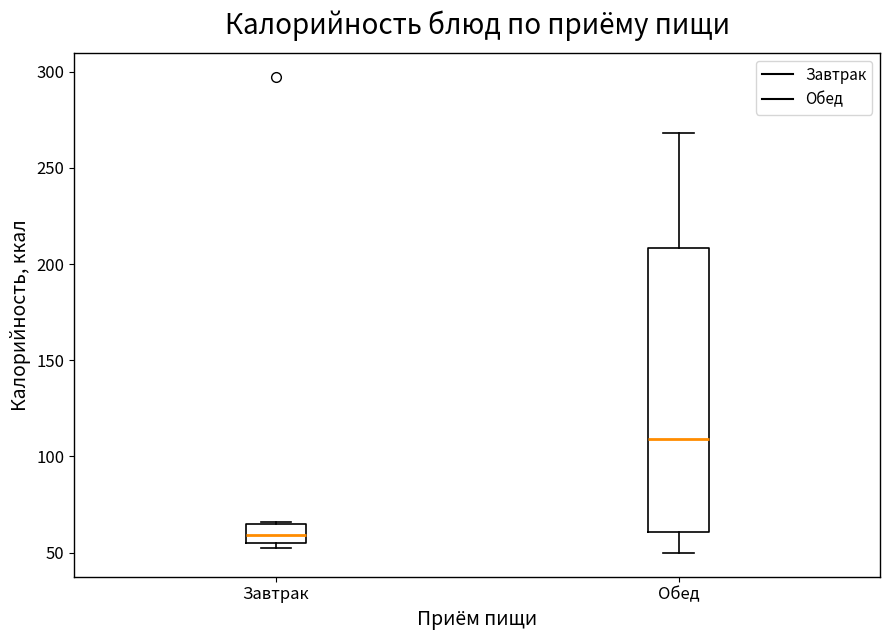

Which box has the lowest median line?

Завтрак